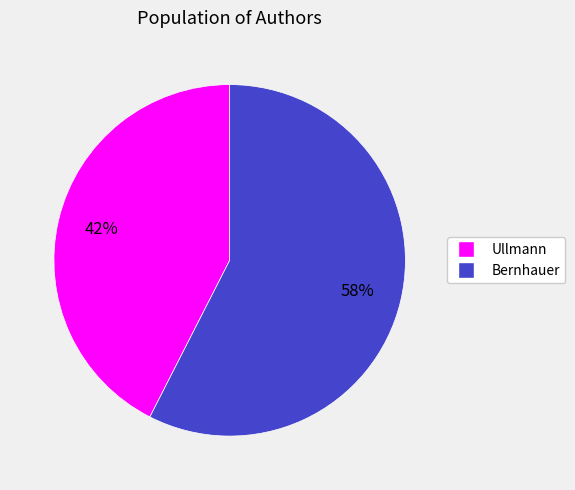

Is the sum of Ullmann and Bernhauer greater than half?

Yes